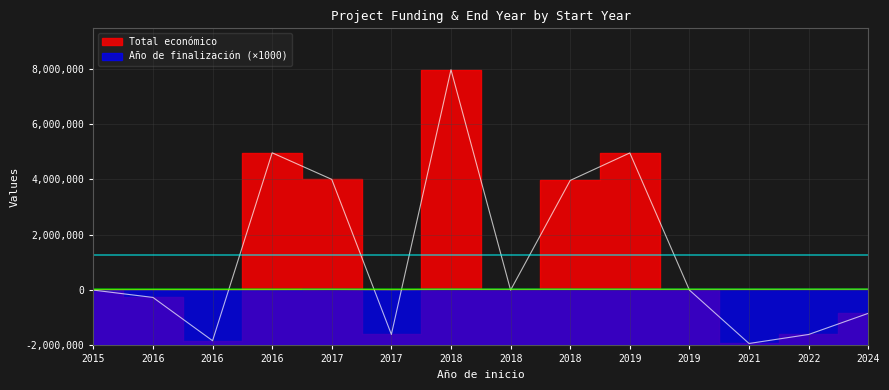

What is the difference between the maximum and second lowest values in the Total económico series?

9793745